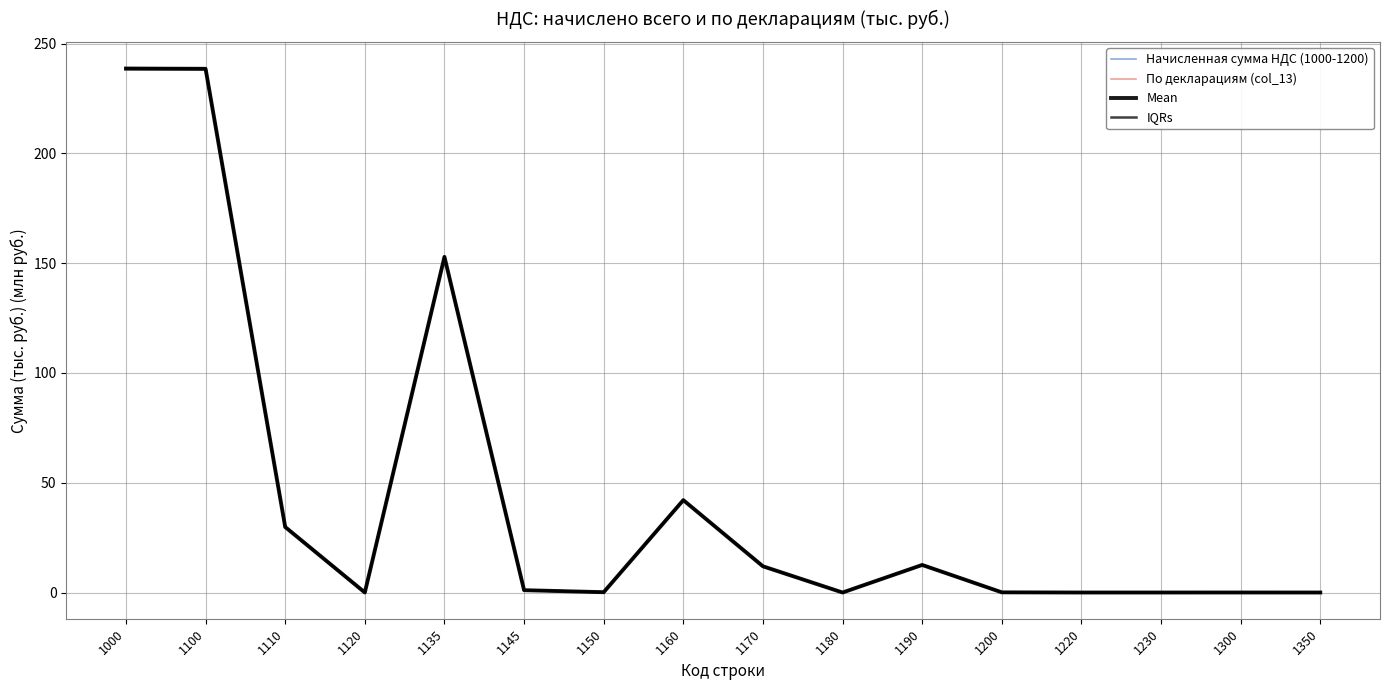

Is it true that Mean equals 157.1 at 1000?

False